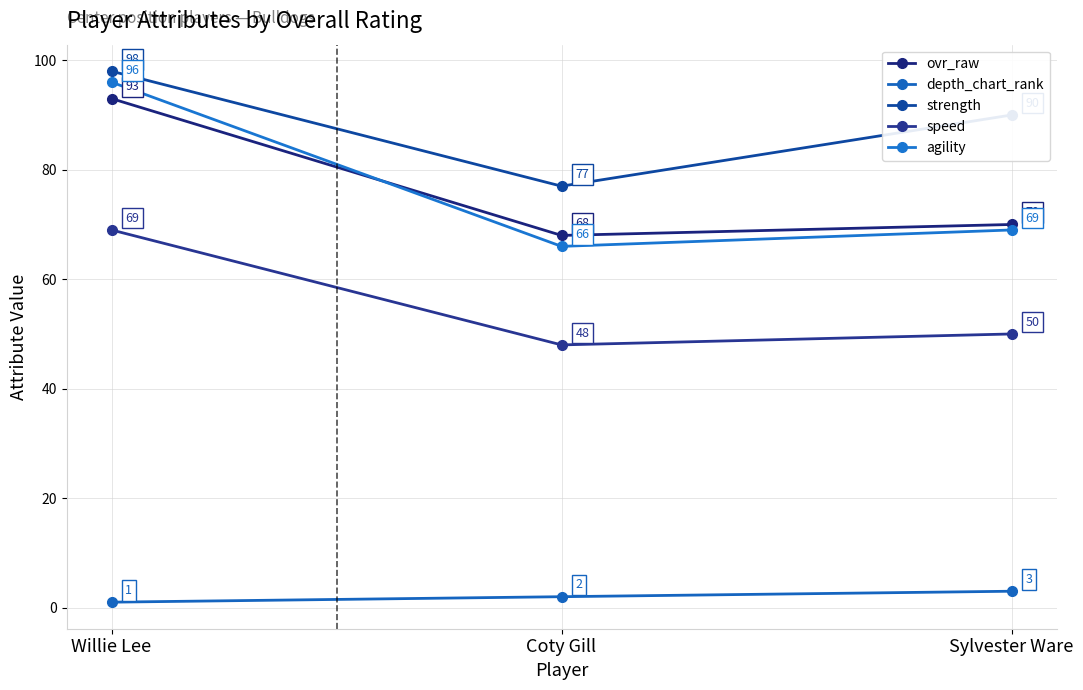

What is the difference between the highest and lowest values at Coty Gill?

75